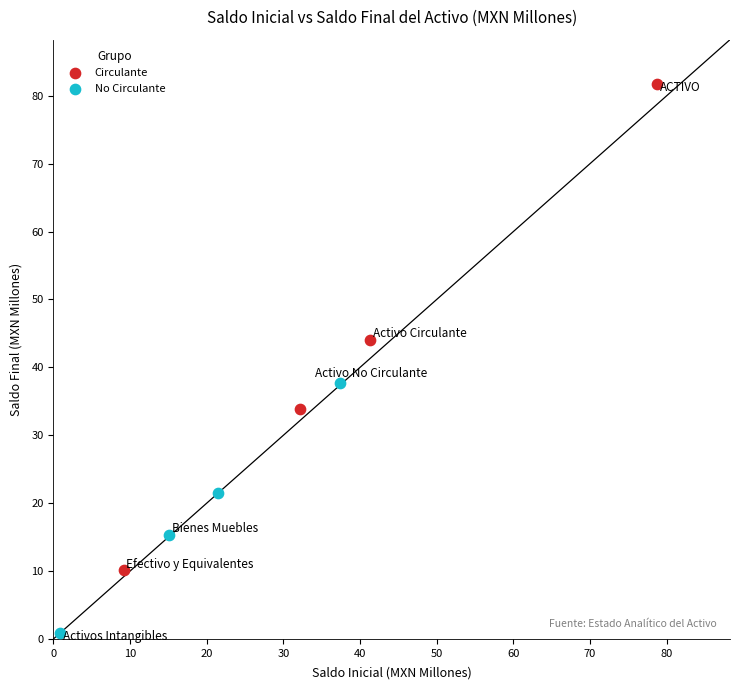

Which series reaches the minimum Y coordinate?

No Circulante